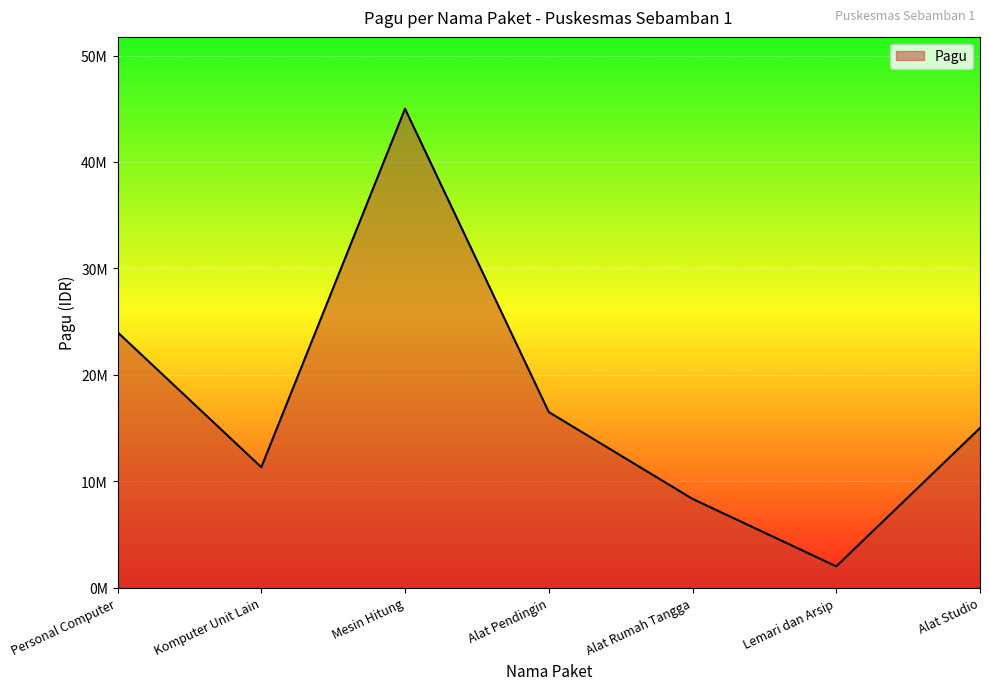

What is the value of the 4th point from the left?

16500000